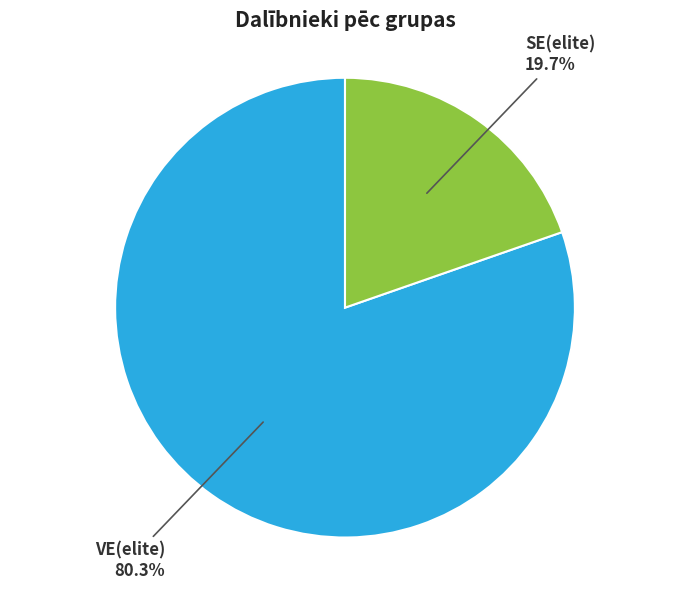

The VE(elite) slice represents 73% of the pie. True or false?

False